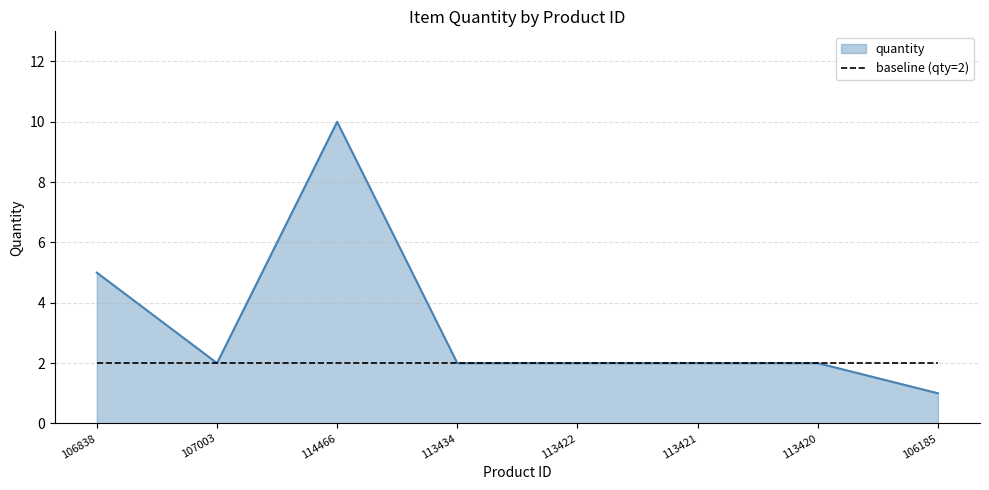

Between 114466 and 113421, which series saw the biggest shift?

quantity